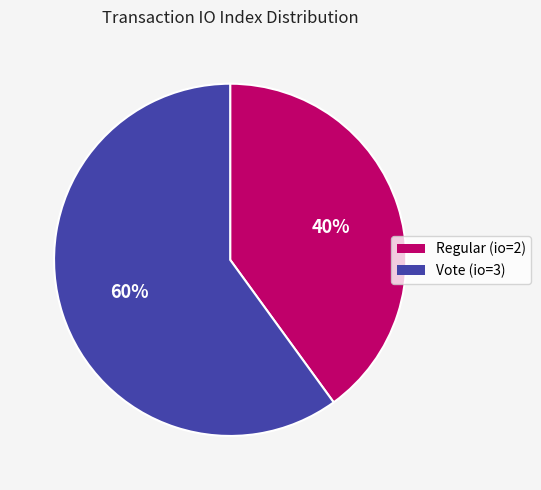

To the nearest percent, what is the average slice percentage?

50%